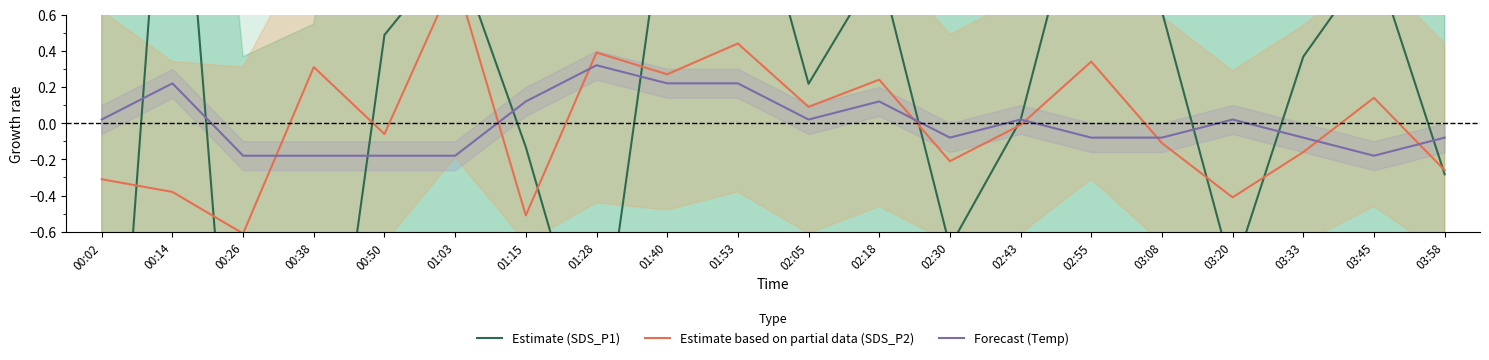

At which category does the chart reach its peak across all series?

00:14